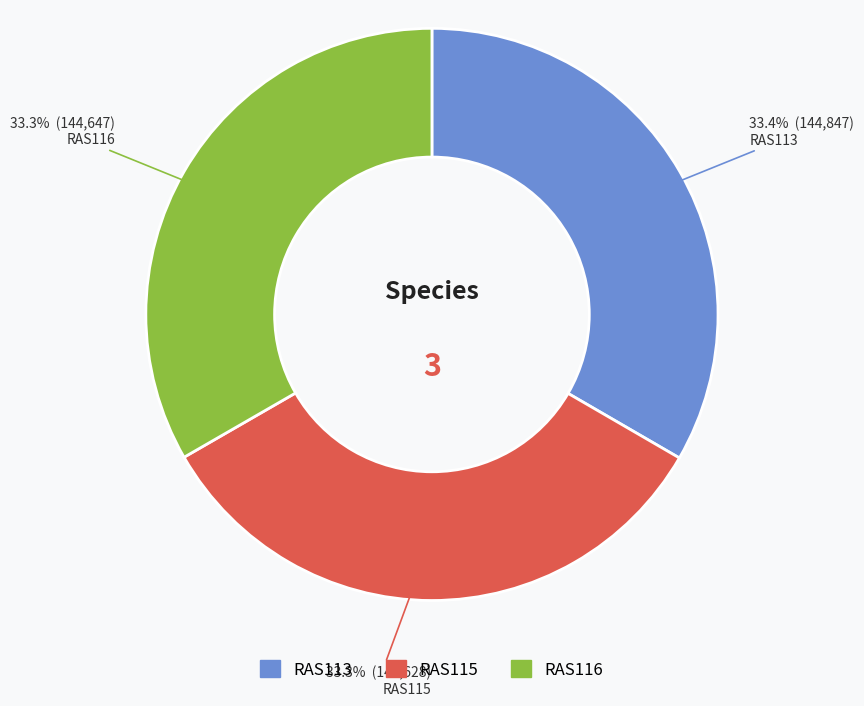

To the nearest percent, what percentage of the pie is RAS116?

33%